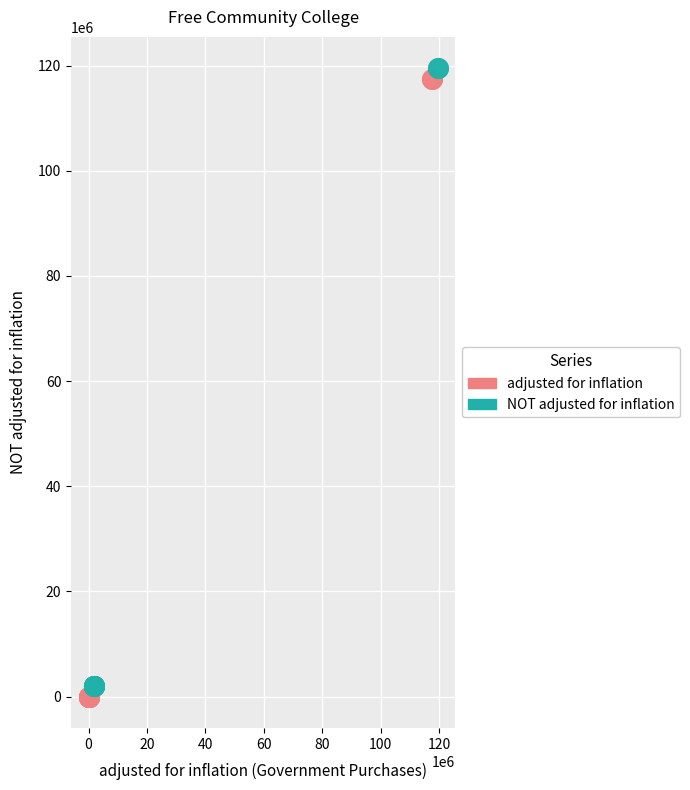

What are all the series names shown in the legend?

adjusted for inflation, NOT adjusted for inflation